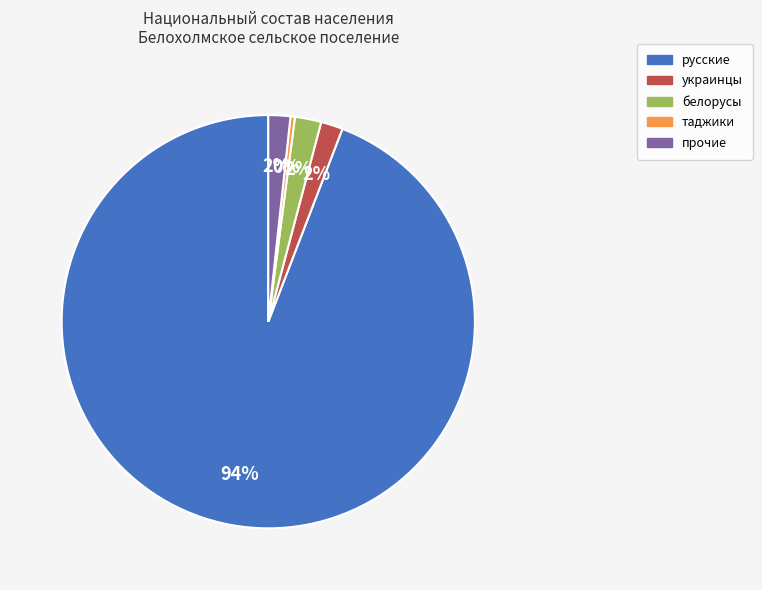

Combined, do белорусы and таджики account for over 50%?

No